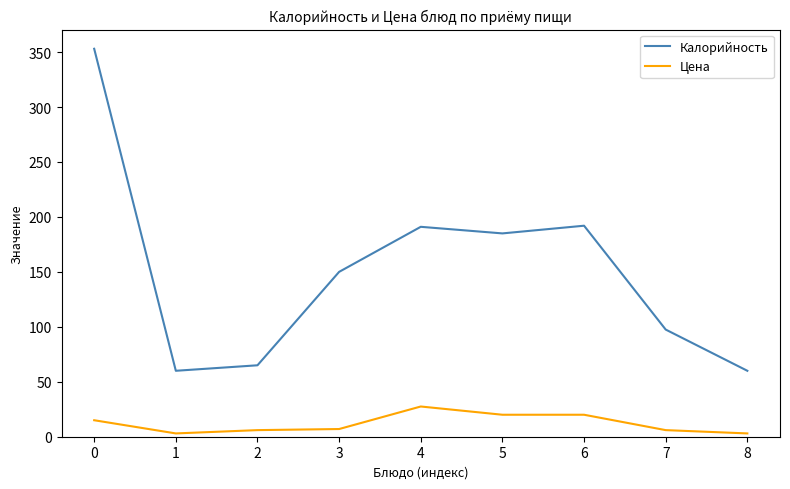

At how many categories does at least one series exceed 328?

1